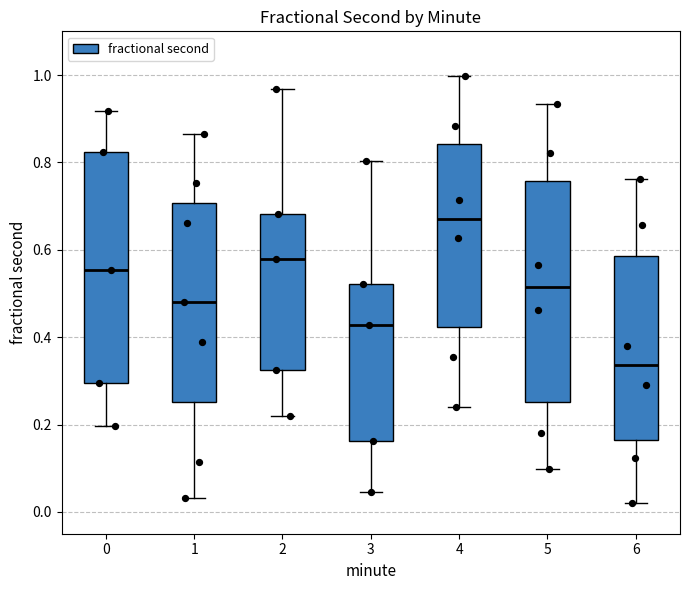

Which box has the lowest median line?

6